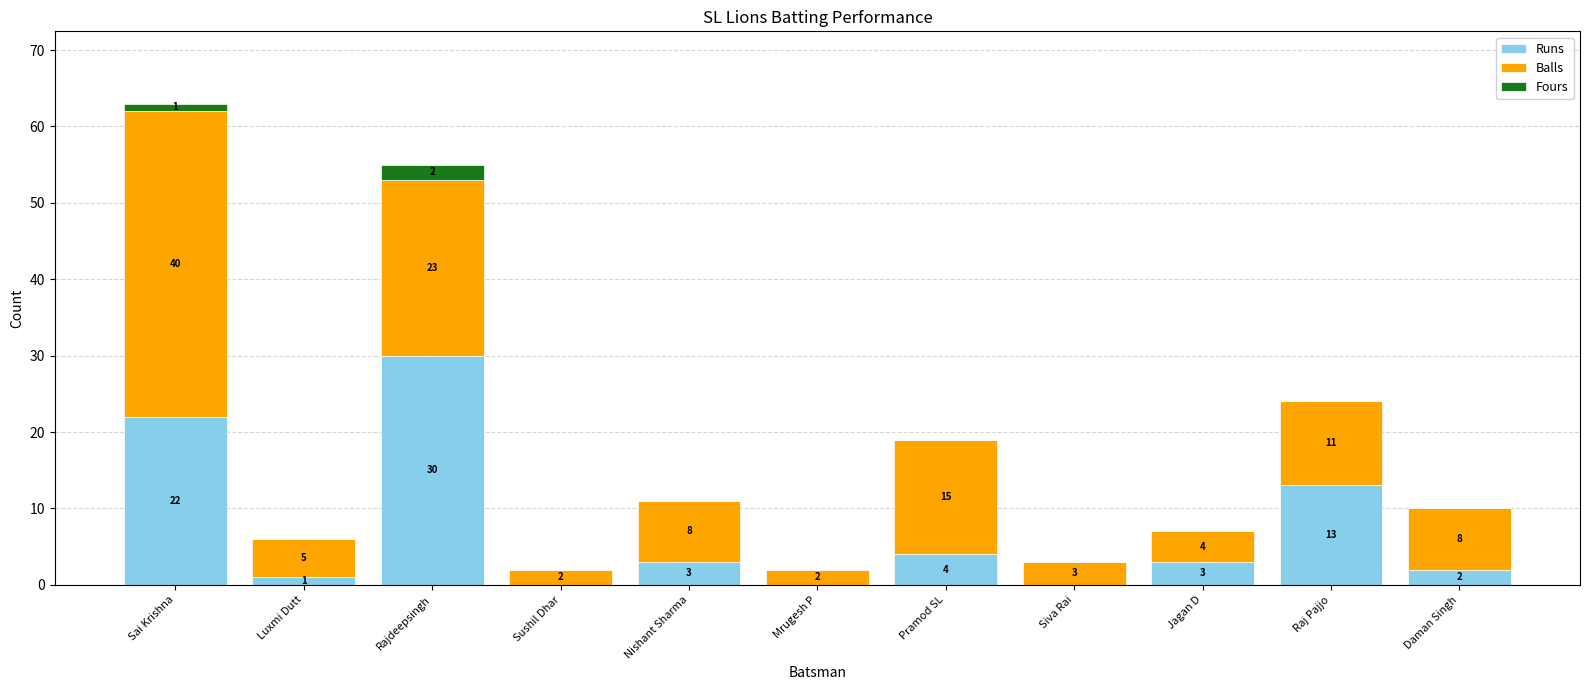

Reading left to right, list the values for the Runs series.

Sai Krishna=22	Luxmi Dutt=1	Rajdeepsingh=30	Sushil Dhar=0	Nishant Sharma=3	Mrugesh P=0	Pramod SL=4	Siva Rai=0	Jagan D=3	Raj Pajjo=13	Daman Singh=2